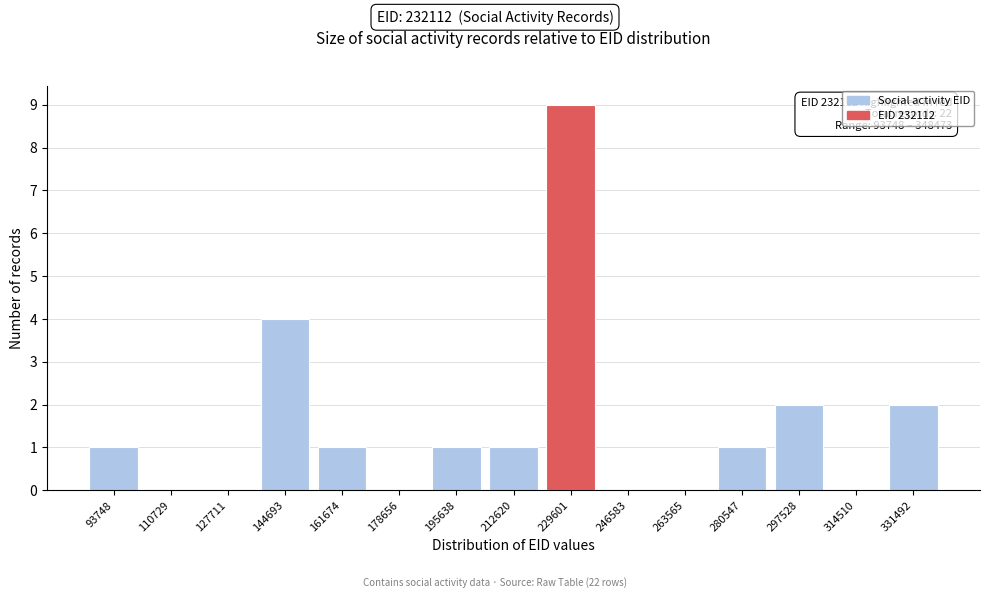

Reading left to right, extract all data points from this chart.

93748=1	110729=0	127711=0	144693=4	161674=1	178656=0	195638=1	212620=1	229601=9	246583=0	263565=0	280547=1	297528=2	314510=0	331492=2